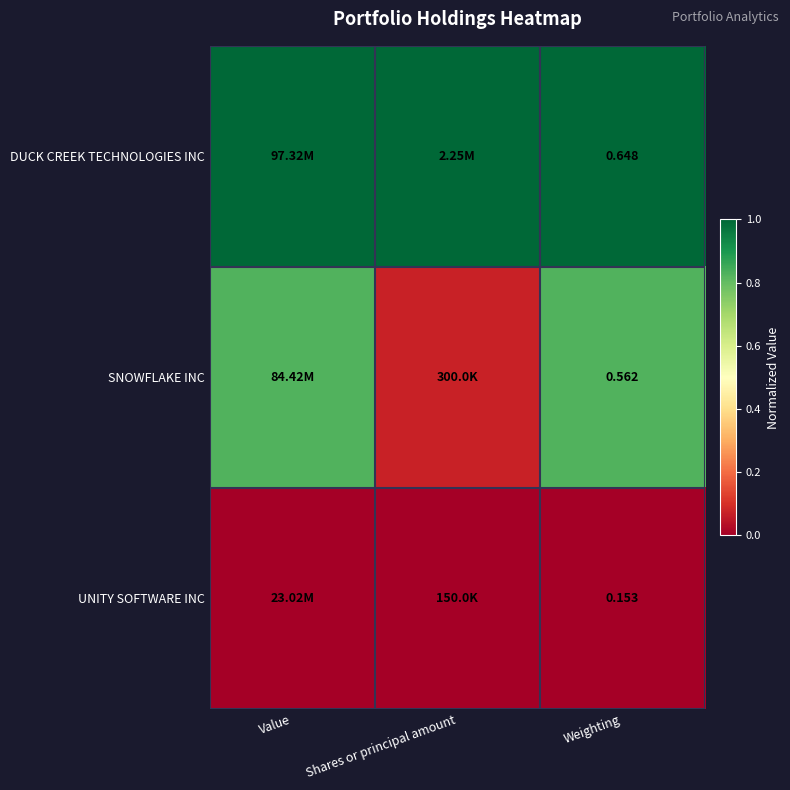

At Weighting, list the series in order from smallest to largest.

UNITY SOFTWARE INC, SNOWFLAKE INC, DUCK CREEK TECHNOLOGIES INC